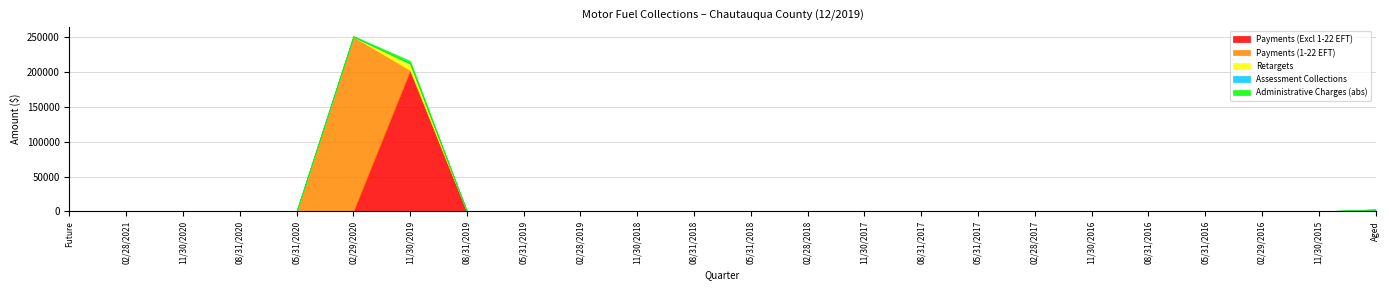

At which label is Retargets closest to 4872?

Future